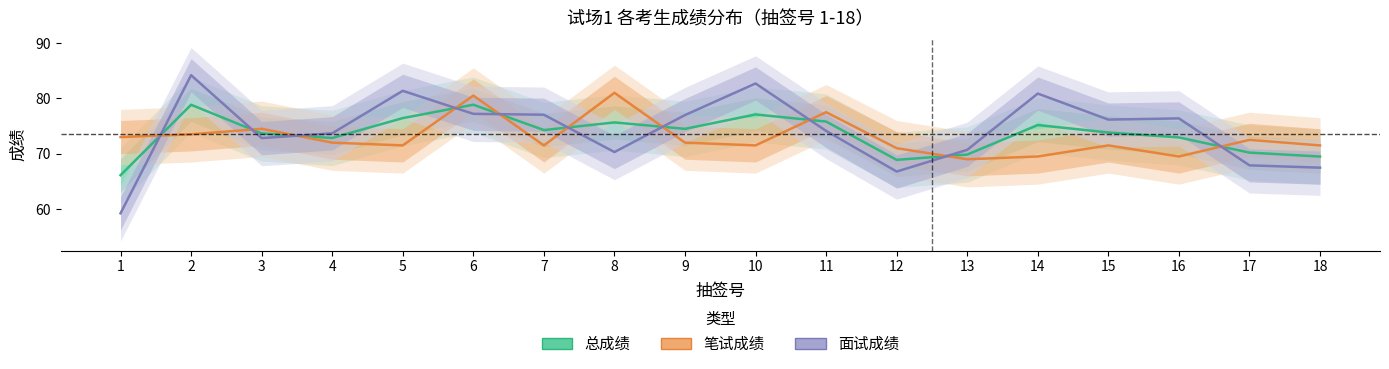

At 2, list the series in order from largest to smallest.

面试成绩, 总成绩, 笔试成绩